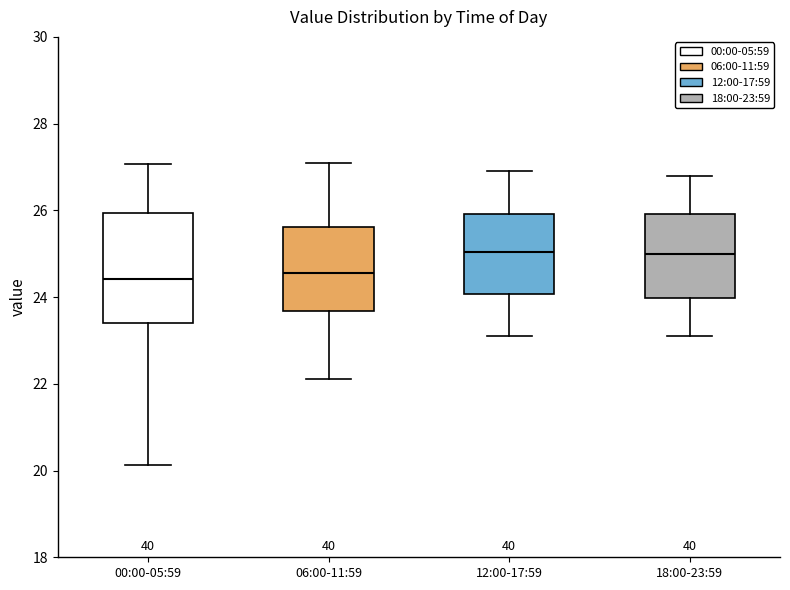

Where does the lower whisker of the box for 06:00-11:59 end on the y-axis? The values are not printed on the chart, so give them approximately, as read against the axis.

22.2